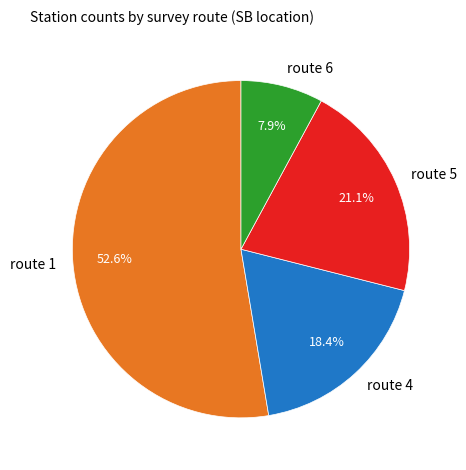

Combined, do route 1 and route 5 account for over 50%?

Yes